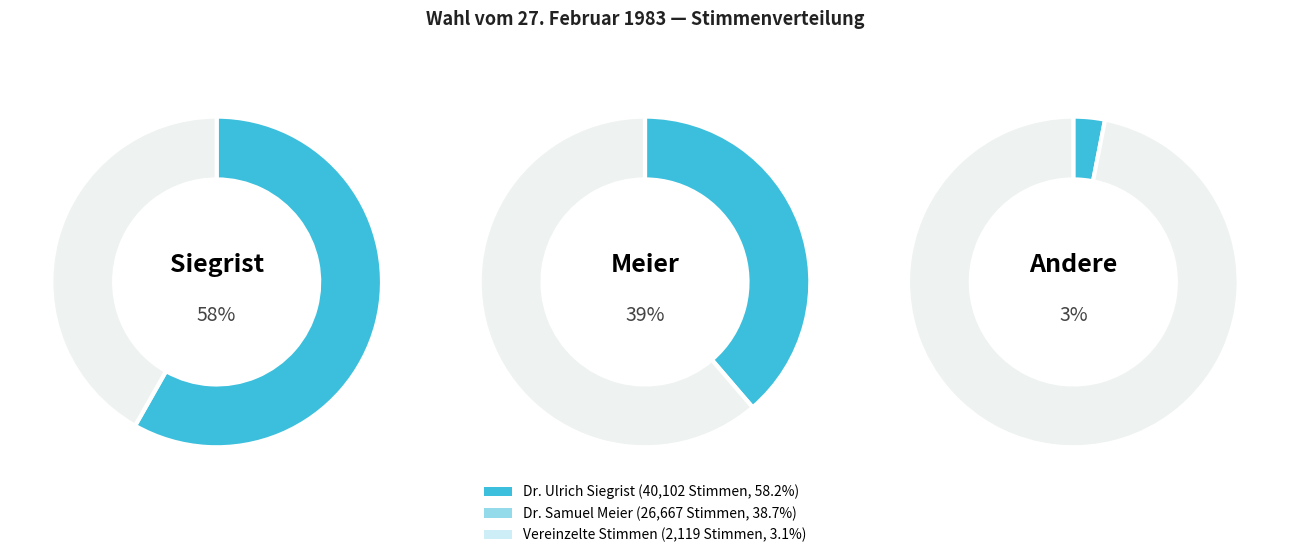

To the nearest percent, what is the difference between the Dr. Ulrich Siegrist and Dr. Samuel Meier slice percentages?

20%